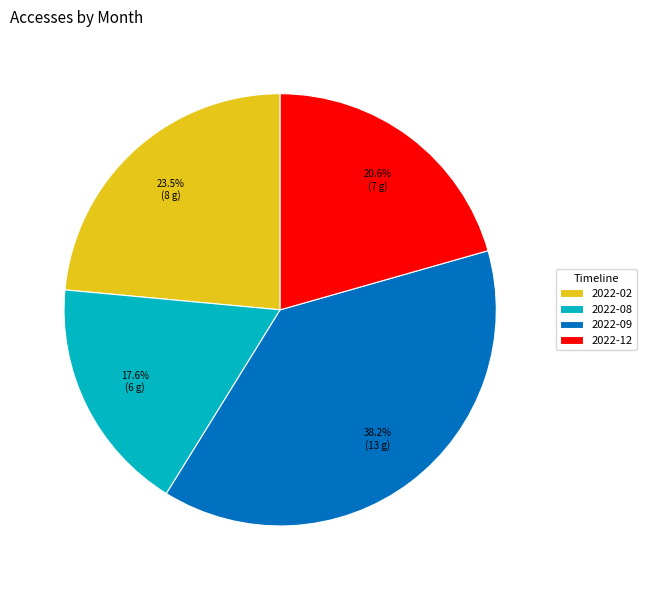

Does 2022-02 account for over 50% of the chart?

No